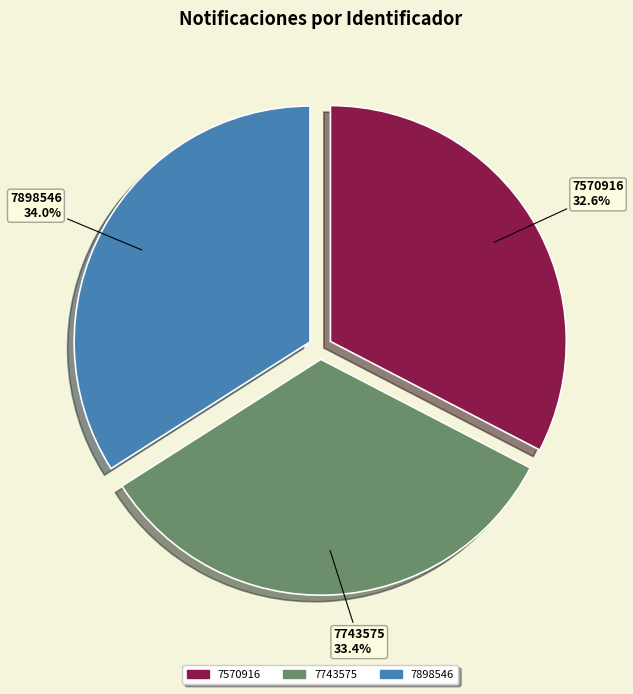

What is the total percentage of 7743575 and 7898546?

67.4%